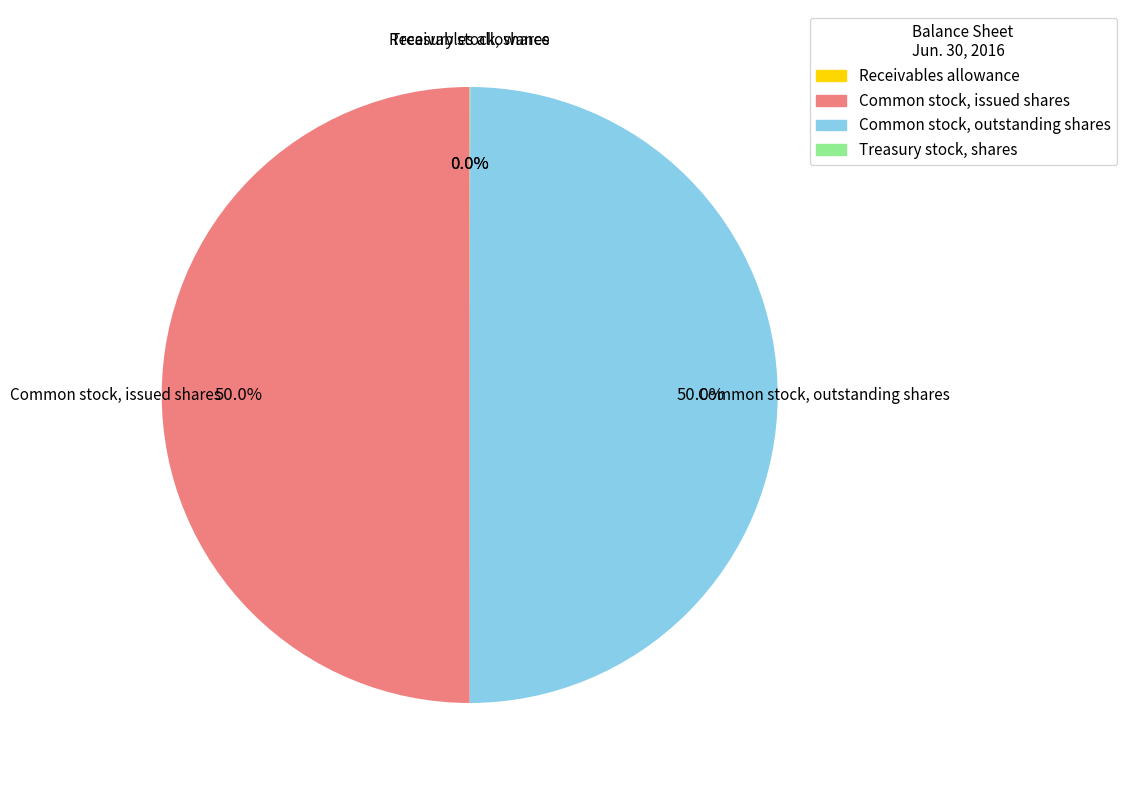

To the nearest percent, what is the difference between the largest and smallest slice percentages?

50%